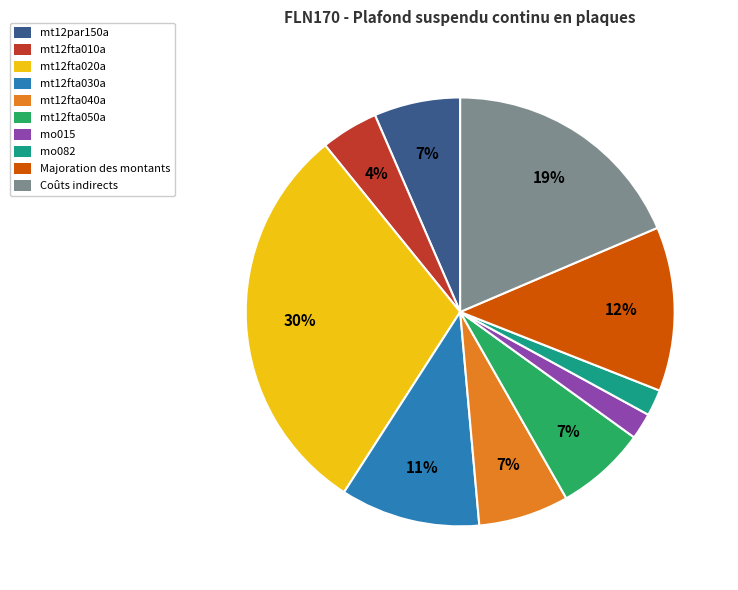

To the nearest percent, what is the combined percentage of mt12fta020a and mo015?

32%